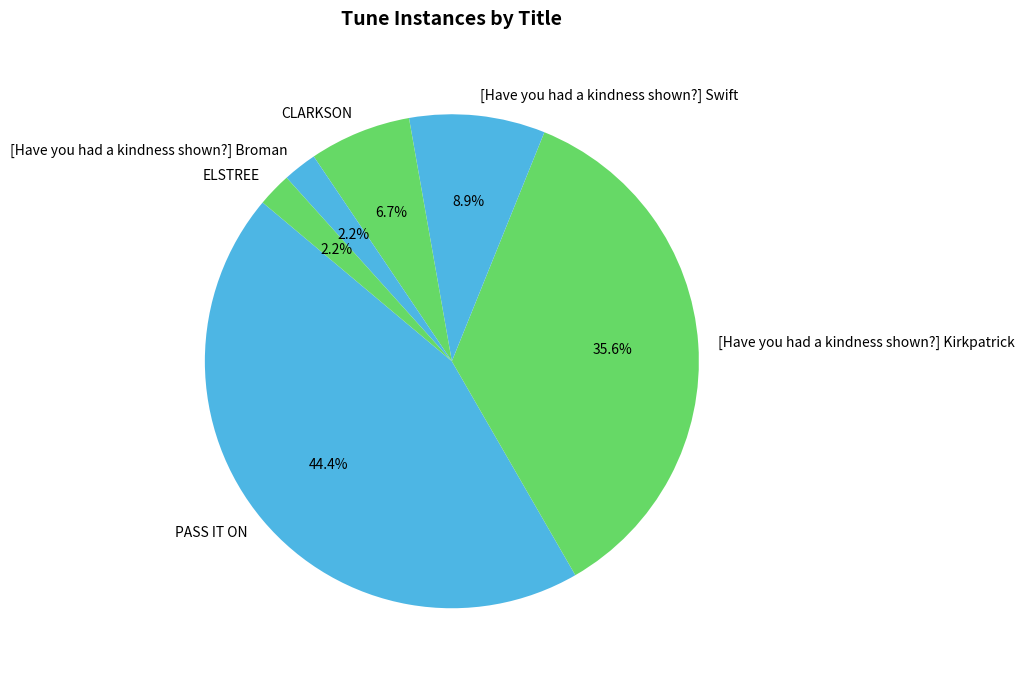

What is the largest slice in the pie chart?

PASS IT ON